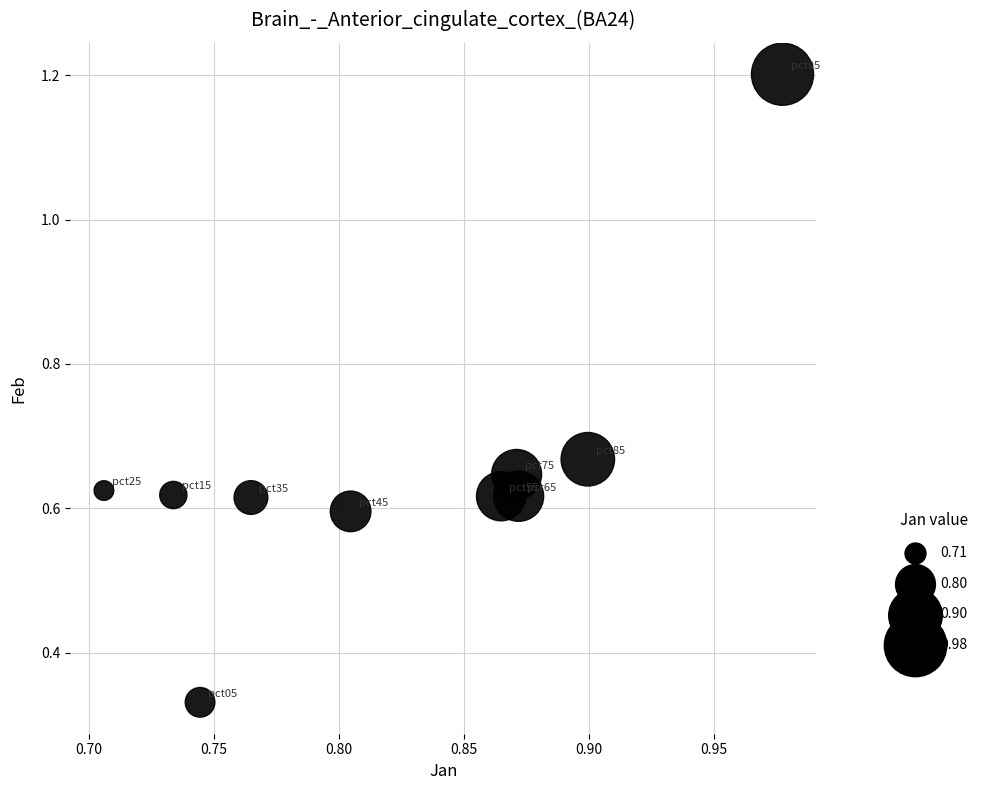

What is the average X value?

0.8